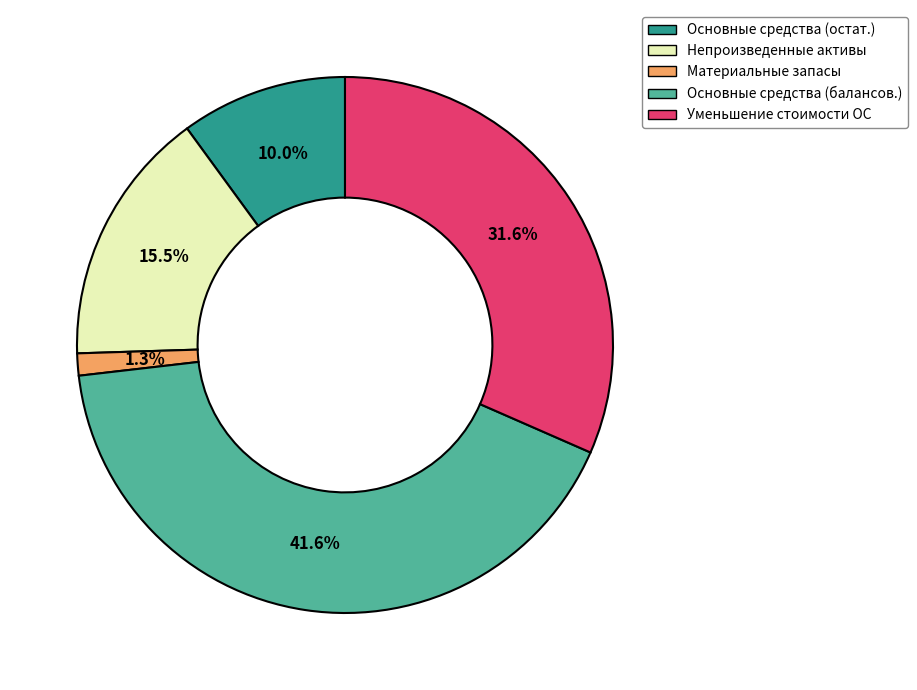

Is the sum of Уменьшение стоимости ОС and Основные средства (балансов.) greater than half?

Yes